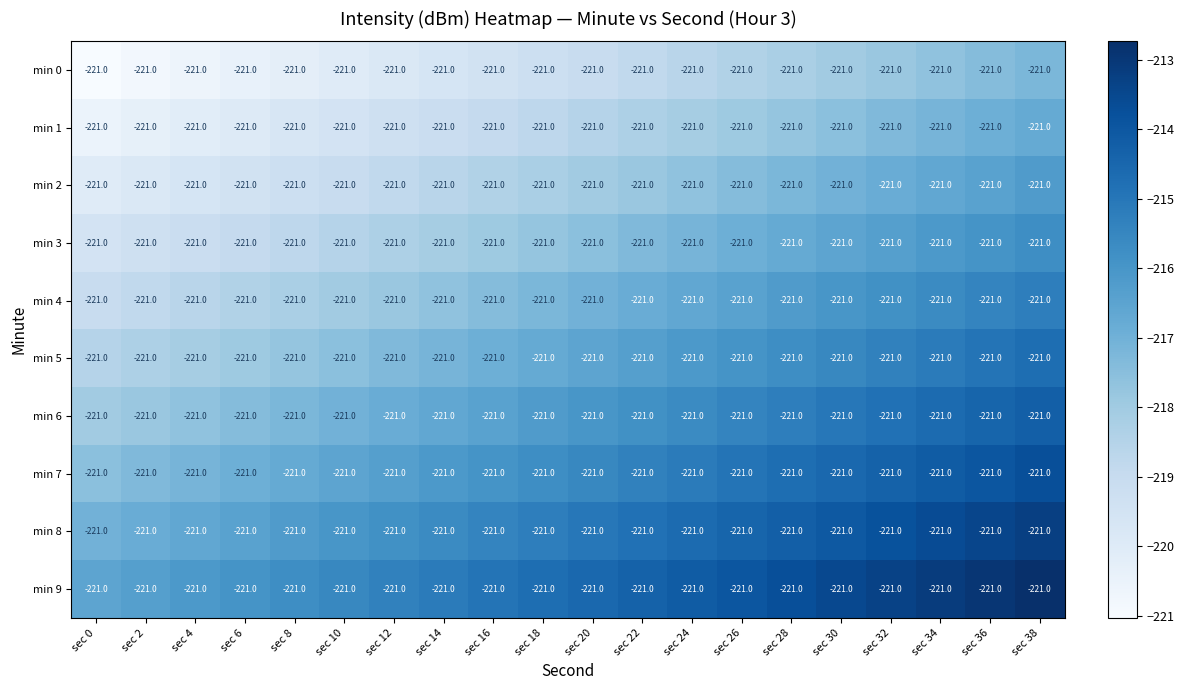

Reading left to right, what are all the values shown in this chart?

min 0: sec 0=-221.0	sec 2=-221.0	sec 4=-221.0	sec 6=-221.0	sec 8=-221.0	sec 10=-221.0	sec 12=-221.0	sec 14=-221.0	sec 16=-221.0	sec 18=-221.0	sec 20=-221.0	sec 22=-221.0	sec 24=-221.0	sec 26=-221.0	sec 28=-221.0	sec 30=-221.0	sec 32=-221.0	sec 34=-221.0	sec 36=-221.0	sec 38=-221.0
min 1: sec 0=-221.0	sec 2=-221.0	sec 4=-221.0	sec 6=-221.0	sec 8=-221.0	sec 10=-221.0	sec 12=-221.0	sec 14=-221.0	sec 16=-221.0	sec 18=-221.0	sec 20=-221.0	sec 22=-221.0	sec 24=-221.0	sec 26=-221.0	sec 28=-221.0	sec 30=-221.0	sec 32=-221.0	sec 34=-221.0	sec 36=-221.0	sec 38=-221.0
min 2: sec 0=-221.0	sec 2=-221.0	sec 4=-221.0	sec 6=-221.0	sec 8=-221.0	sec 10=-221.0	sec 12=-221.0	sec 14=-221.0	sec 16=-221.0	sec 18=-221.0	sec 20=-221.0	sec 22=-221.0	sec 24=-221.0	sec 26=-221.0	sec 28=-221.0	sec 30=-221.0	sec 32=-221.0	sec 34=-221.0	sec 36=-221.0	sec 38=-221.0
min 3: sec 0=-221.0	sec 2=-221.0	sec 4=-221.0	sec 6=-221.0	sec 8=-221.0	sec 10=-221.0	sec 12=-221.0	sec 14=-221.0	sec 16=-221.0	sec 18=-221.0	sec 20=-221.0	sec 22=-221.0	sec 24=-221.0	sec 26=-221.0	sec 28=-221.0	sec 30=-221.0	sec 32=-221.0	sec 34=-221.0	sec 36=-221.0	sec 38=-221.0
min 4: sec 0=-221.0	sec 2=-221.0	sec 4=-221.0	sec 6=-221.0	sec 8=-221.0	sec 10=-221.0	sec 12=-221.0	sec 14=-221.0	sec 16=-221.0	sec 18=-221.0	sec 20=-221.0	sec 22=-221.0	sec 24=-221.0	sec 26=-221.0	sec 28=-221.0	sec 30=-221.0	sec 32=-221.0	sec 34=-221.0	sec 36=-221.0	sec 38=-221.0
min 5: sec 0=-221.0	sec 2=-221.0	sec 4=-221.0	sec 6=-221.0	sec 8=-221.0	sec 10=-221.0	sec 12=-221.0	sec 14=-221.0	sec 16=-221.0	sec 18=-221.0	sec 20=-221.0	sec 22=-221.0	sec 24=-221.0	sec 26=-221.0	sec 28=-221.0	sec 30=-221.0	sec 32=-221.0	sec 34=-221.0	sec 36=-221.0	sec 38=-221.0
min 6: sec 0=-221.0	sec 2=-221.0	sec 4=-221.0	sec 6=-221.0	sec 8=-221.0	sec 10=-221.0	sec 12=-221.0	sec 14=-221.0	sec 16=-221.0	sec 18=-221.0	sec 20=-221.0	sec 22=-221.0	sec 24=-221.0	sec 26=-221.0	sec 28=-221.0	sec 30=-221.0	sec 32=-221.0	sec 34=-221.0	sec 36=-221.0	sec 38=-221.0
min 7: sec 0=-221.0	sec 2=-221.0	sec 4=-221.0	sec 6=-221.0	sec 8=-221.0	sec 10=-221.0	sec 12=-221.0	sec 14=-221.0	sec 16=-221.0	sec 18=-221.0	sec 20=-221.0	sec 22=-221.0	sec 24=-221.0	sec 26=-221.0	sec 28=-221.0	sec 30=-221.0	sec 32=-221.0	sec 34=-221.0	sec 36=-221.0	sec 38=-221.0
min 8: sec 0=-221.0	sec 2=-221.0	sec 4=-221.0	sec 6=-221.0	sec 8=-221.0	sec 10=-221.0	sec 12=-221.0	sec 14=-221.0	sec 16=-221.0	sec 18=-221.0	sec 20=-221.0	sec 22=-221.0	sec 24=-221.0	sec 26=-221.0	sec 28=-221.0	sec 30=-221.0	sec 32=-221.0	sec 34=-221.0	sec 36=-221.0	sec 38=-221.0
min 9: sec 0=-221.0	sec 2=-221.0	sec 4=-221.0	sec 6=-221.0	sec 8=-221.0	sec 10=-221.0	sec 12=-221.0	sec 14=-221.0	sec 16=-221.0	sec 18=-221.0	sec 20=-221.0	sec 22=-221.0	sec 24=-221.0	sec 26=-221.0	sec 28=-221.0	sec 30=-221.0	sec 32=-221.0	sec 34=-221.0	sec 36=-221.0	sec 38=-221.0